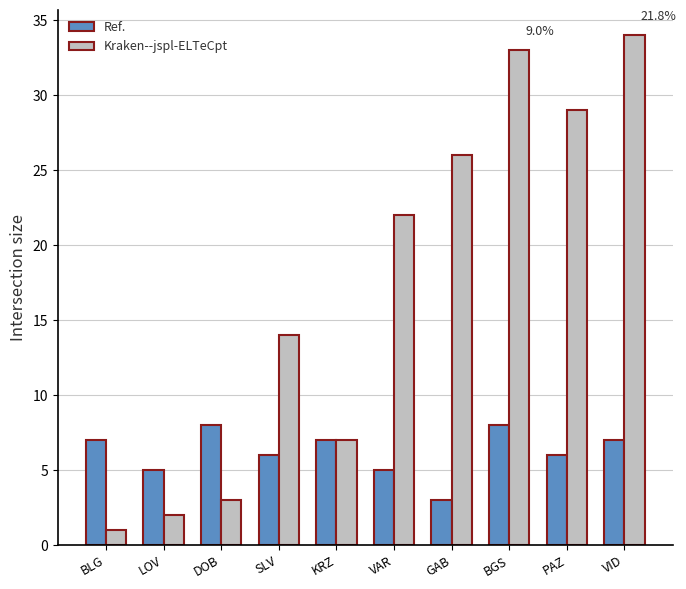

What is the label of the 6th bar from the left?

VAR